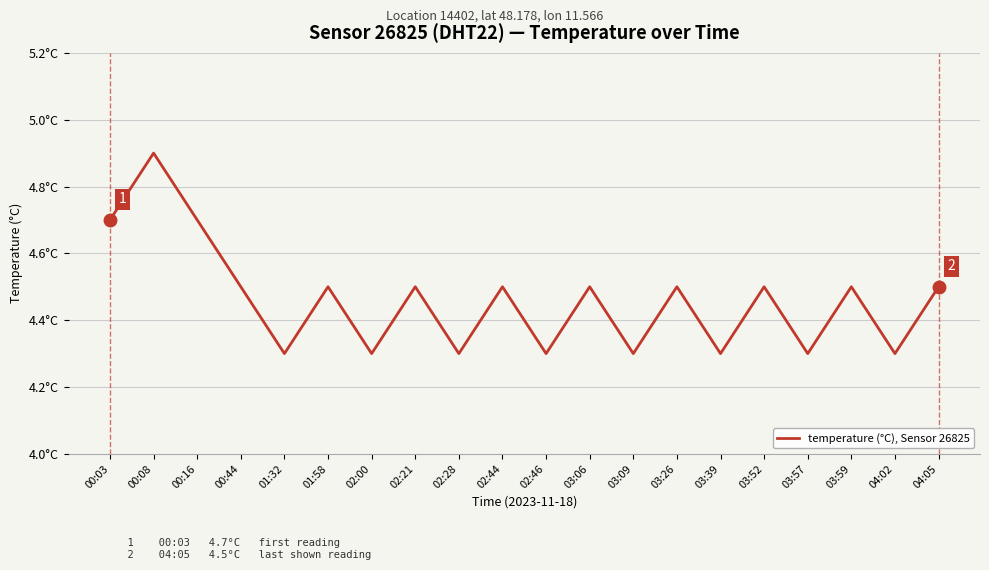

Reading left to right, what are all the values shown in this chart?

00:03=4.7	00:08=4.9	00:16=4.7	00:44=4.5	01:32=4.3	01:58=4.5	02:00=4.3	02:21=4.5	02:28=4.3	02:44=4.5	02:46=4.3	03:06=4.5	03:09=4.3	03:26=4.5	03:39=4.3	03:52=4.5	03:57=4.3	03:59=4.5	04:02=4.3	04:05=4.5